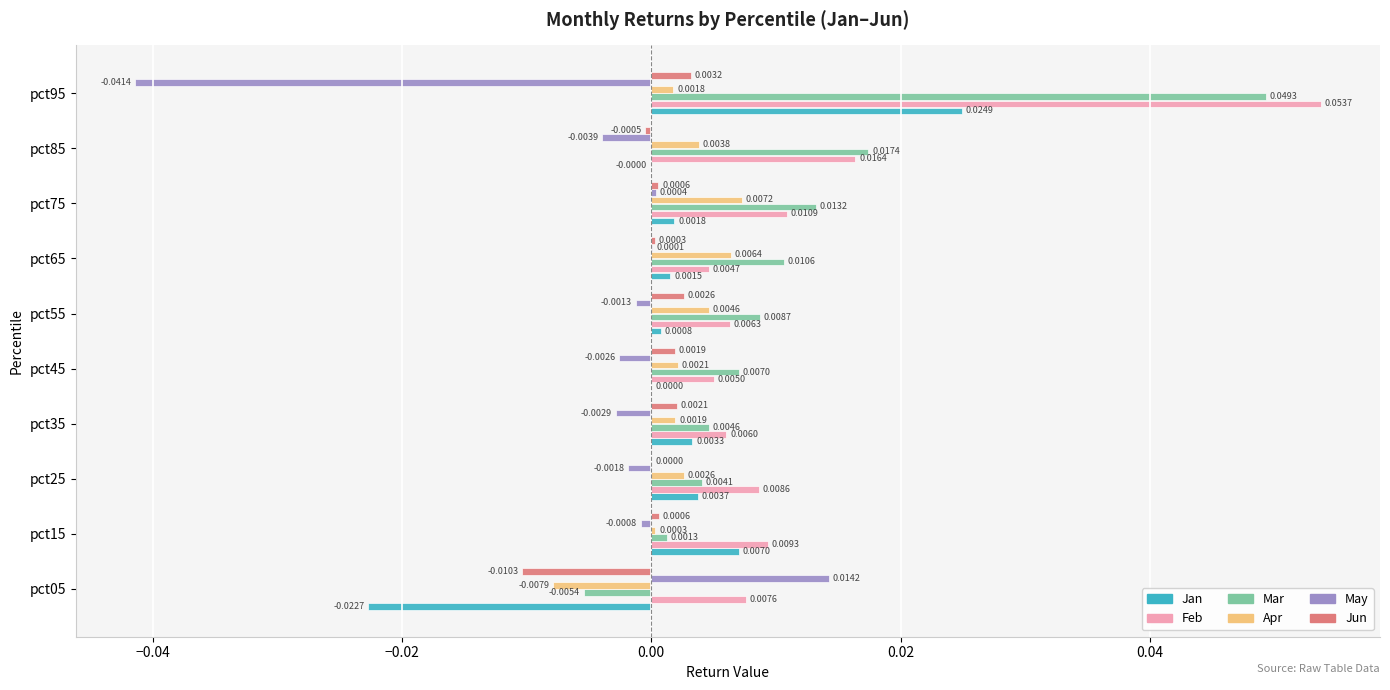

Between pct85 and pct95, which series saw the biggest shift?

May